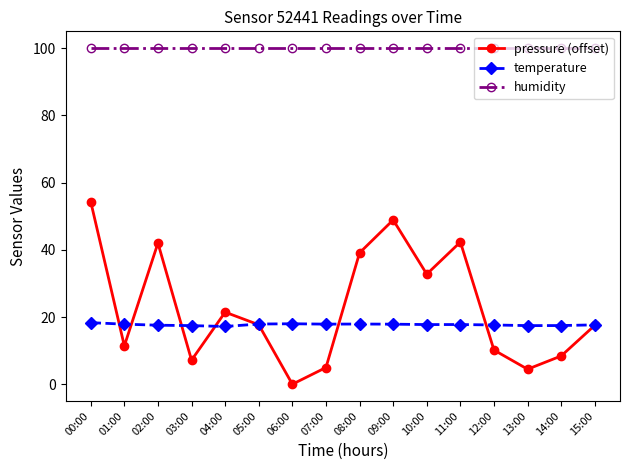

What is the difference between the highest and lowest values at 14:00?

91.6